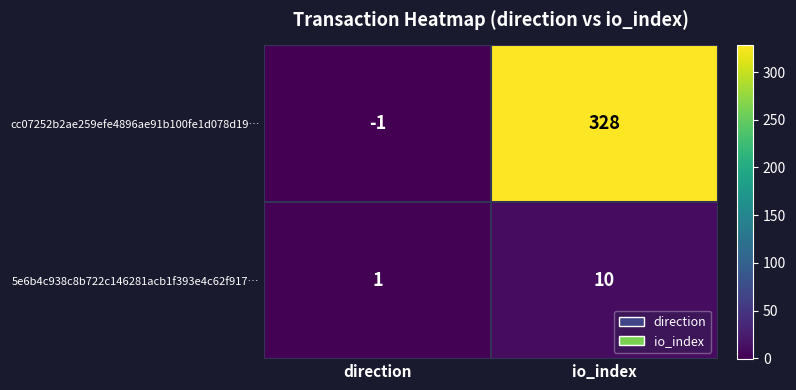

The 5e6b4c938c8b722c146281acb1f393e4c62f917… series shows 4 at io_index. True or false?

False